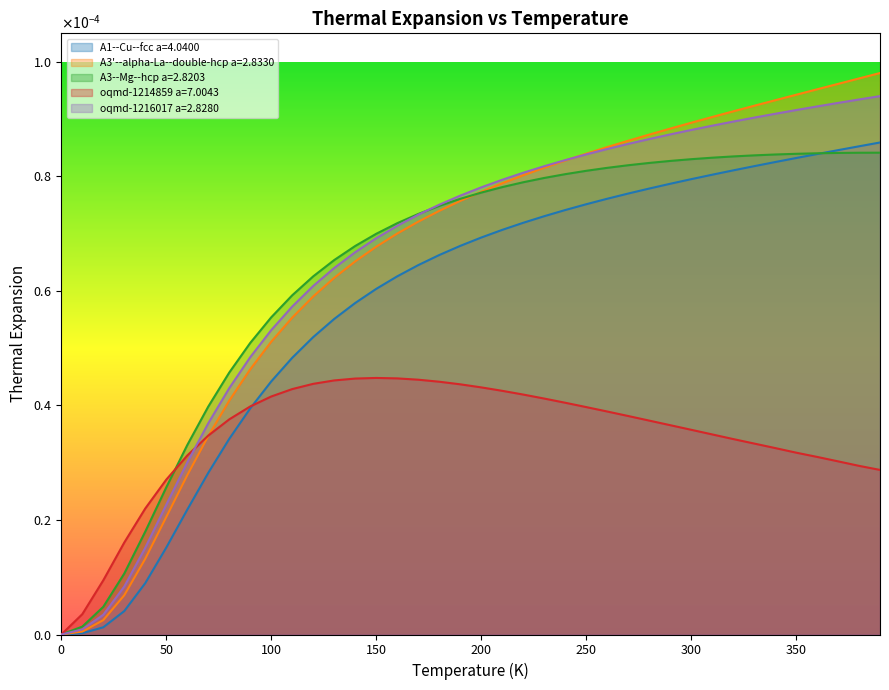

Between 17 and 21, which series saw the biggest shift?

A3'--alpha-La--double-hcp a=2.8330